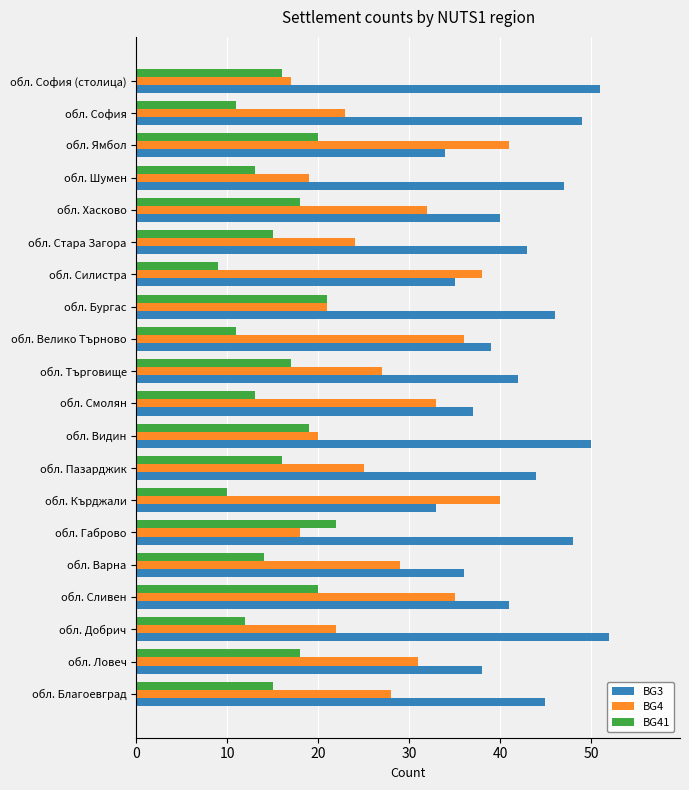

What are all the series names shown in the legend?

BG3, BG4, BG41